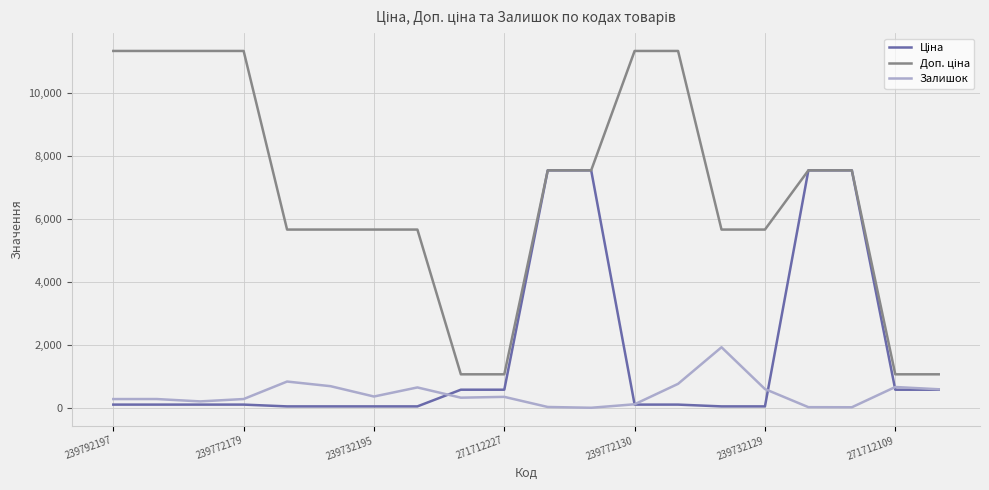

What is the average value of the Ціна series?

1677.4